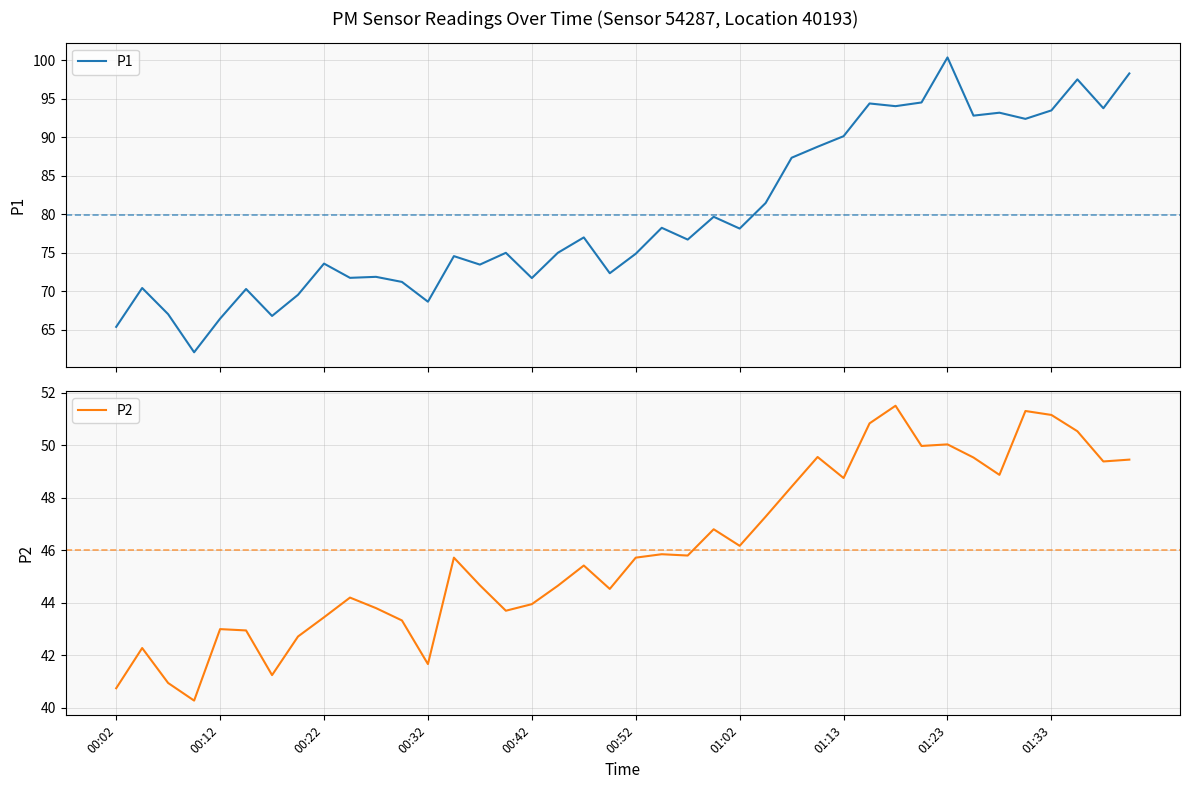

What is the value of the P1 point at the 38th from the left?

97.5